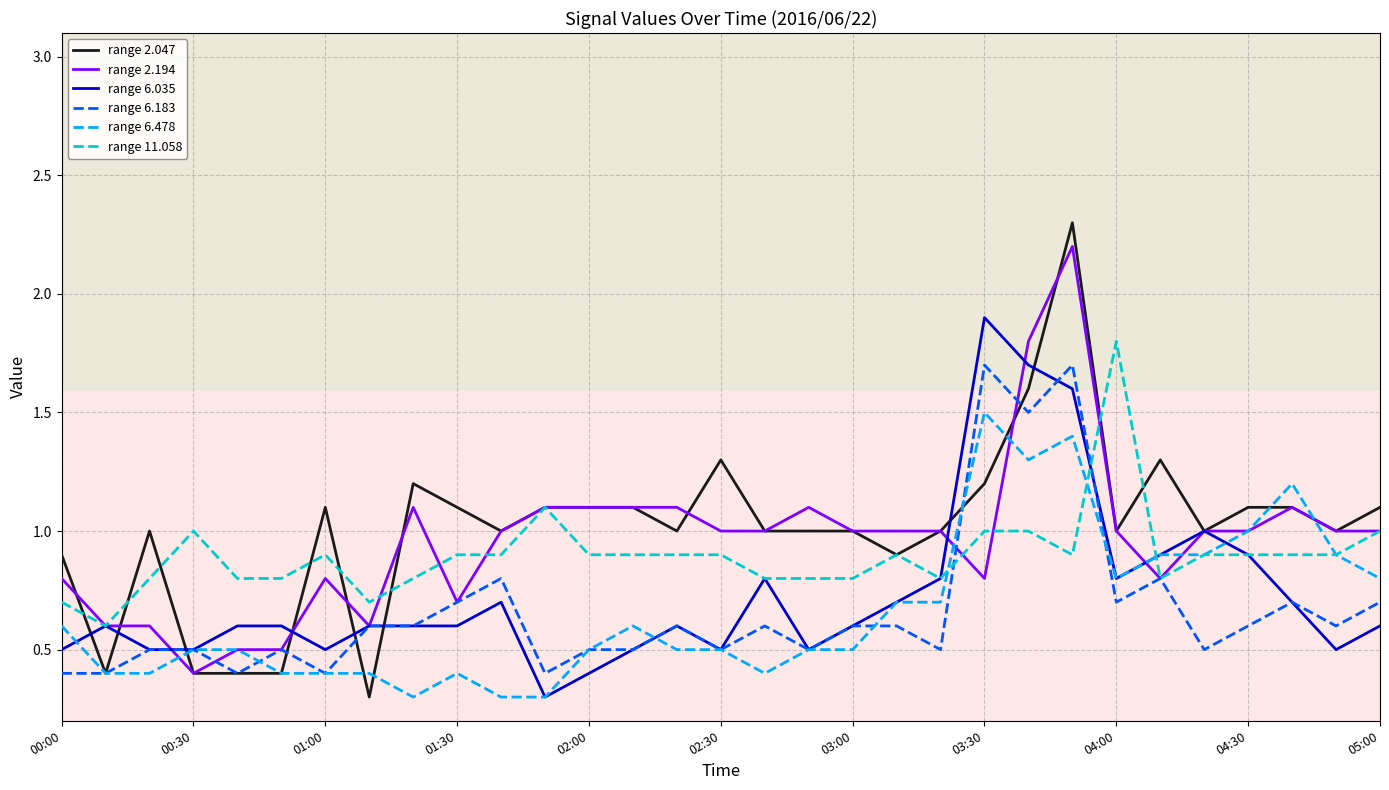

Does the chart display data point markers on the line(s)?

No